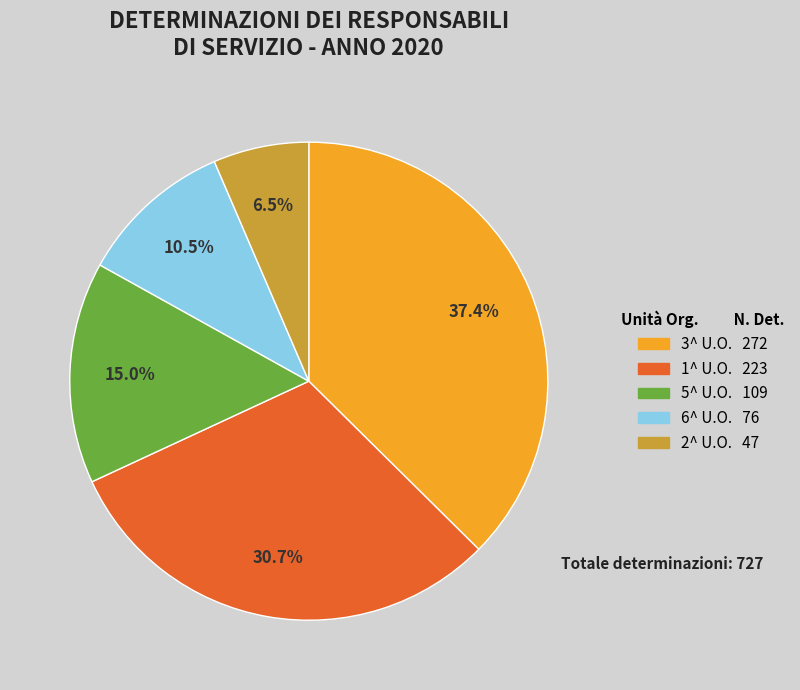

Rank the categories by value from lowest to highest.

2^ U.O., 6^ U.O., 5^ U.O., 1^ U.O., 3^ U.O.